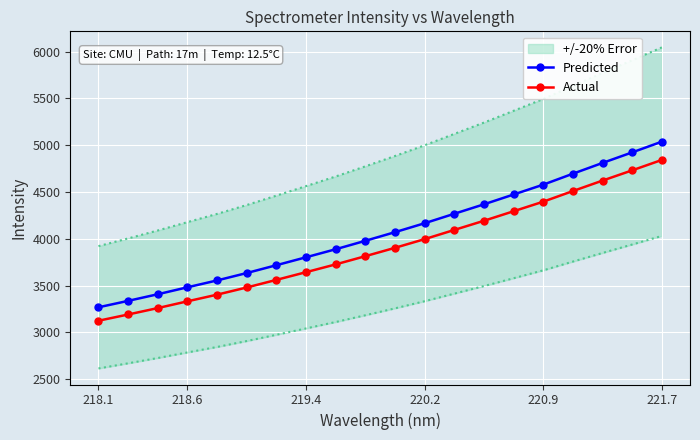

Which category has the lowest value across all series?

218.1